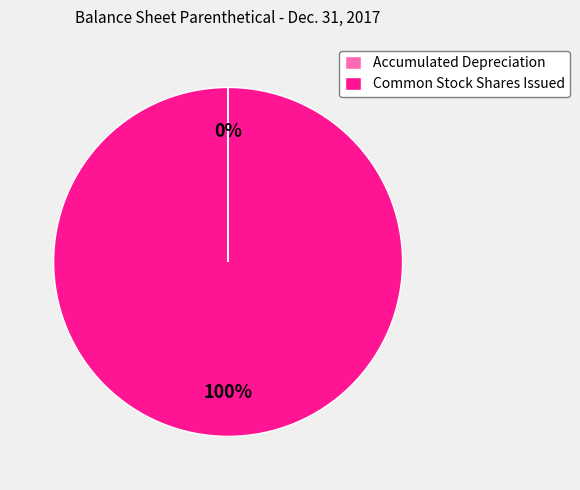

What is the largest slice in the pie chart?

Common Stock Shares Issued